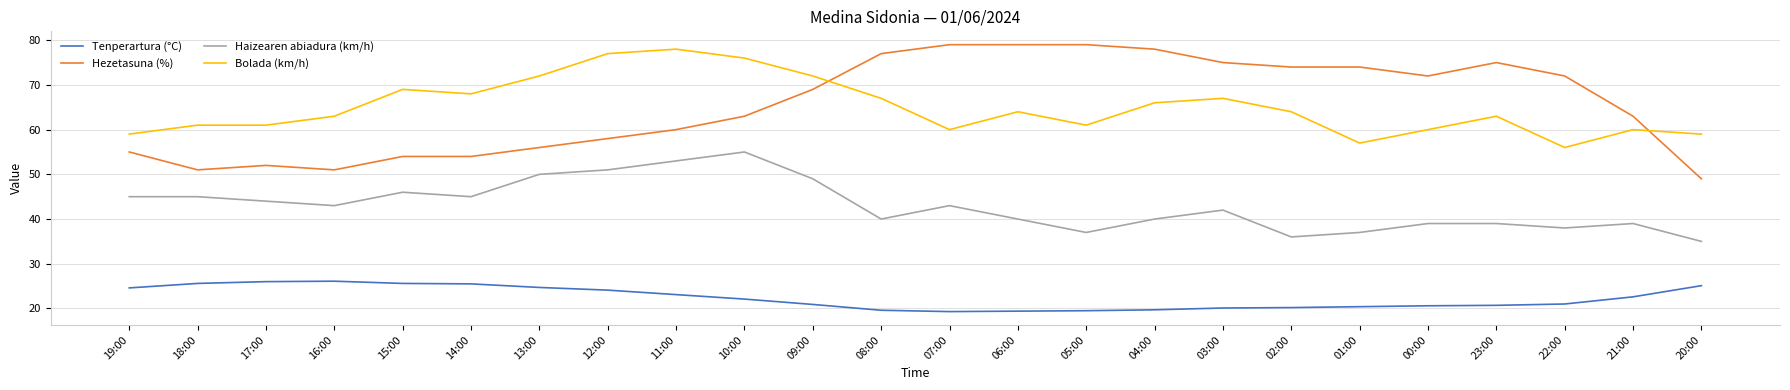

The value of Haizearen abiadura (km/h) at 19:00 is 73.2. True or false?

False